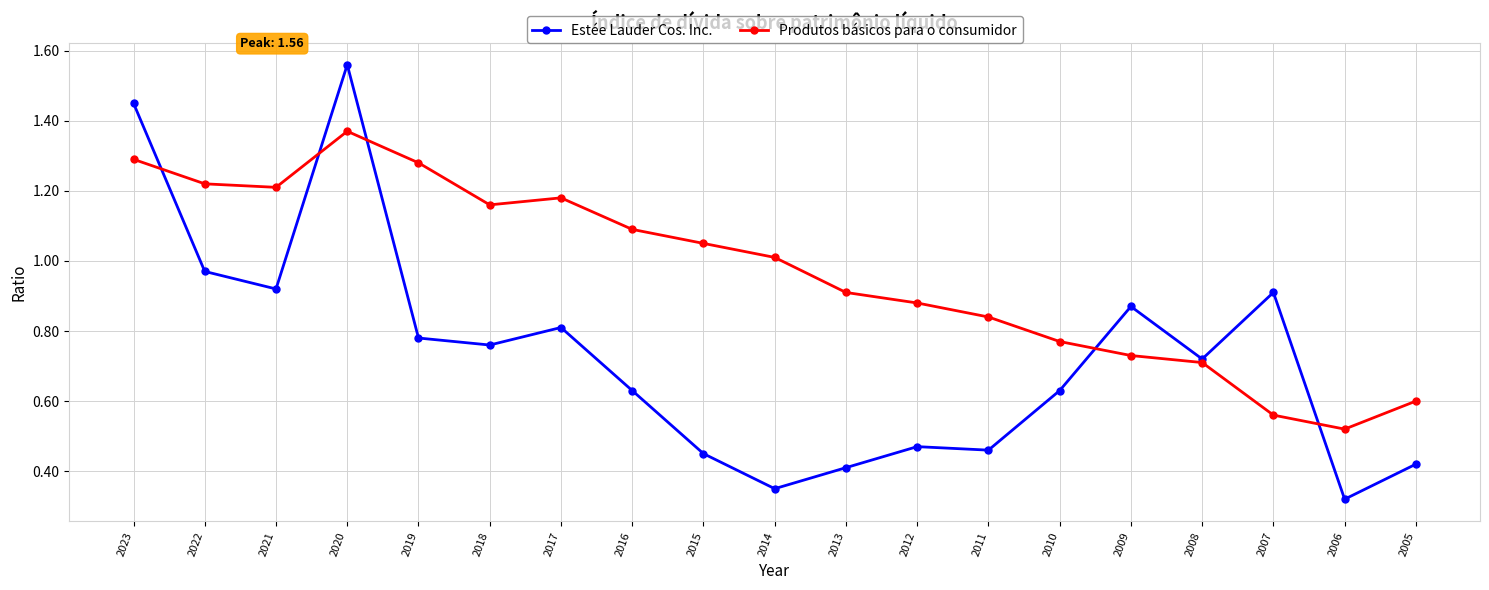

True or false: Estée Lauder Cos. Inc. has more than 0 interior local peaks.

True